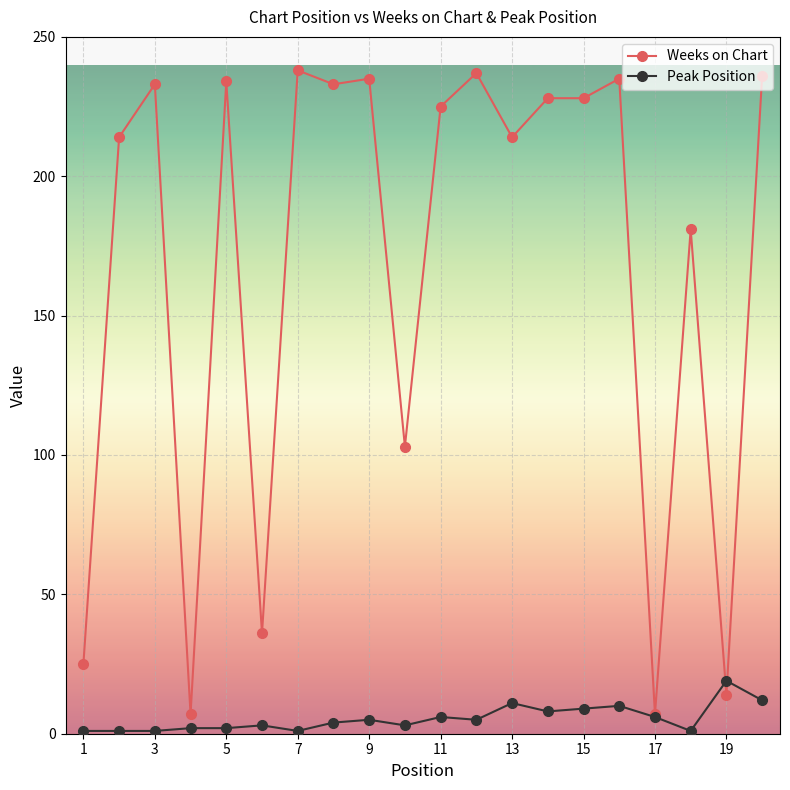

Which series has the widest spread of values?

Weeks on Chart